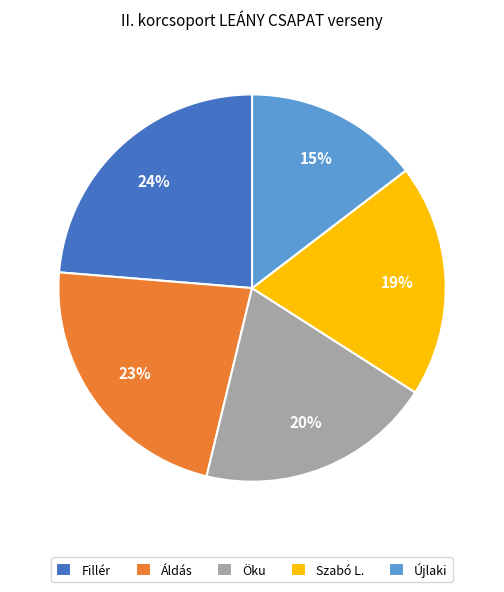

Approximately how many times larger is the value at Áldás compared to Szabó L.?

1.2